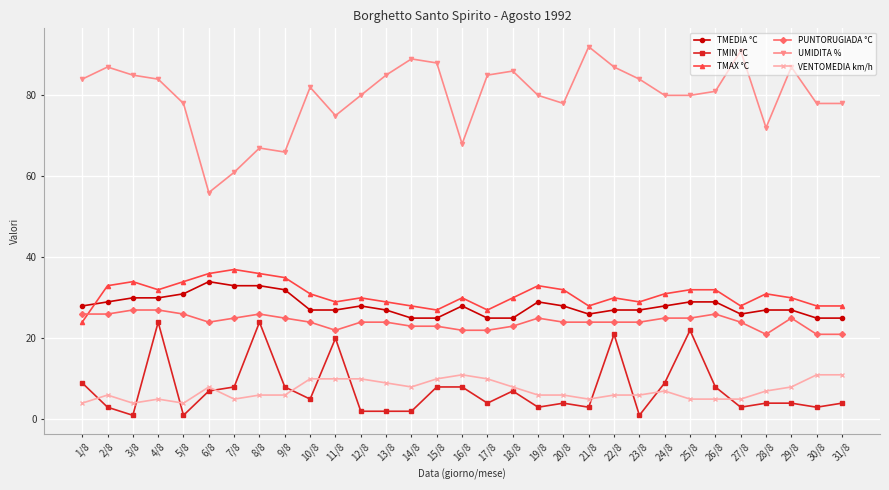

At which label does UMIDITA % reach its minimum?

6/8